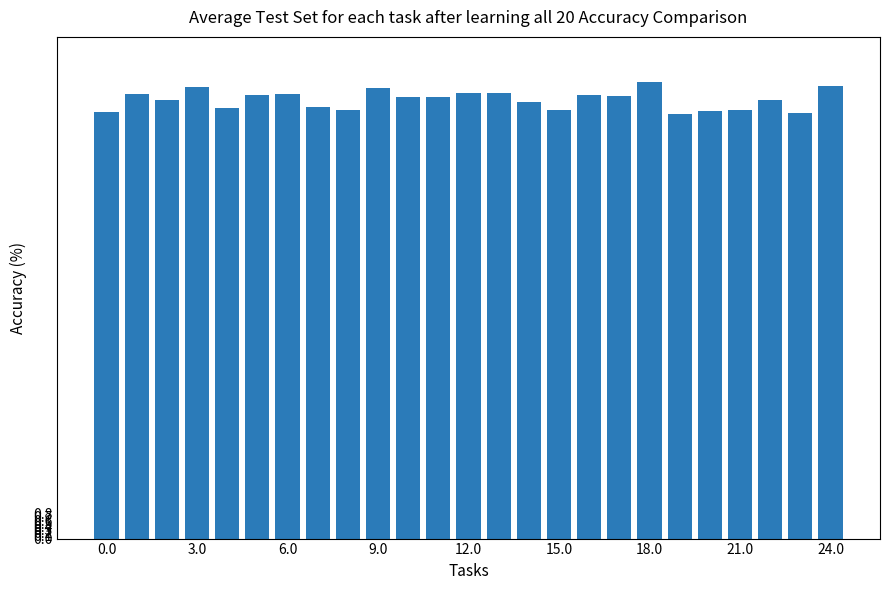

What is the sum of all values?

355.5